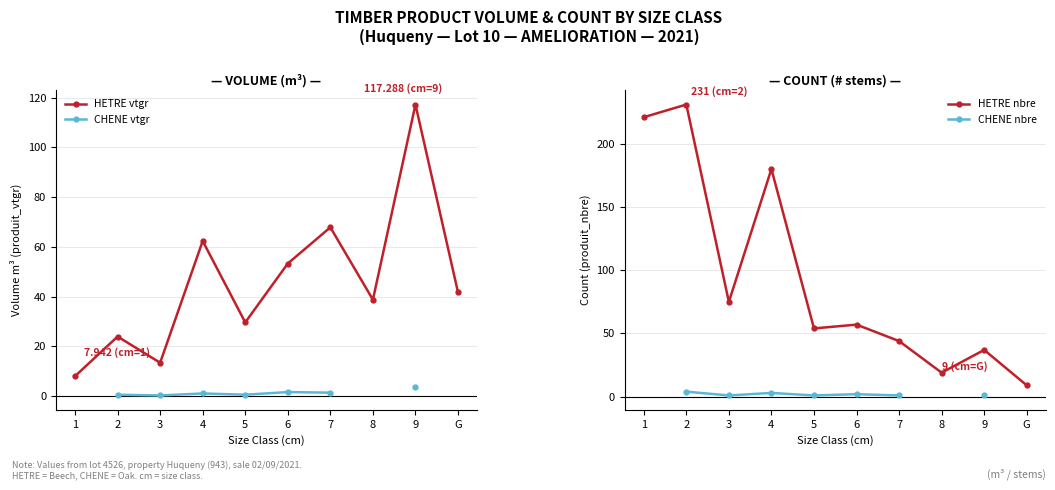

How many data points in CHENE vtgr are above 1?

3